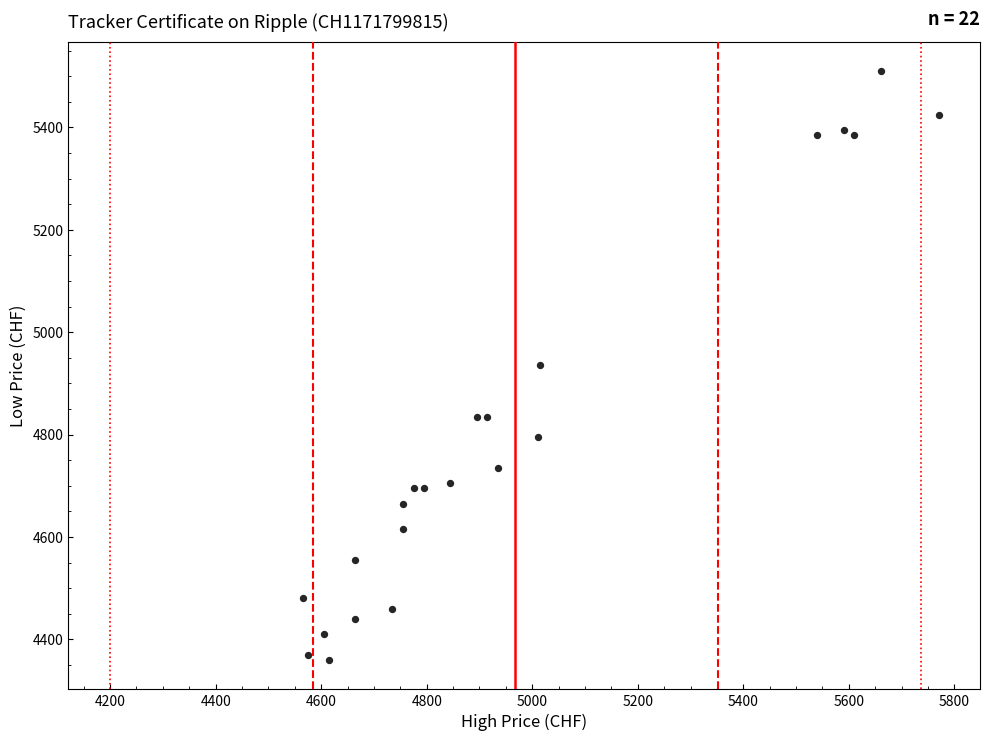

What is the range of Y values (max minus min)?

1150